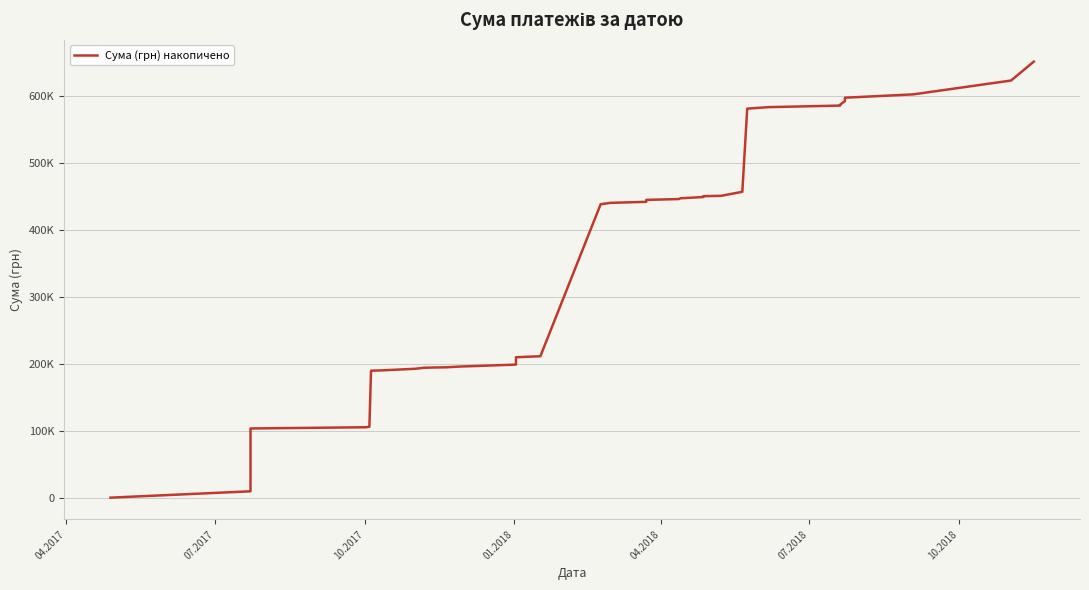

True or false: the data shows 9909.3 at 07.2017.

True